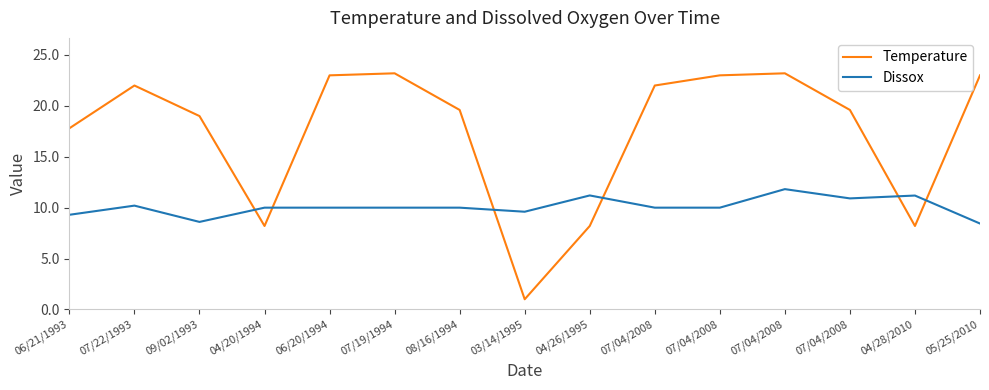

At 07/19/1994, list the series in order from largest to smallest.

Temperature, Dissox